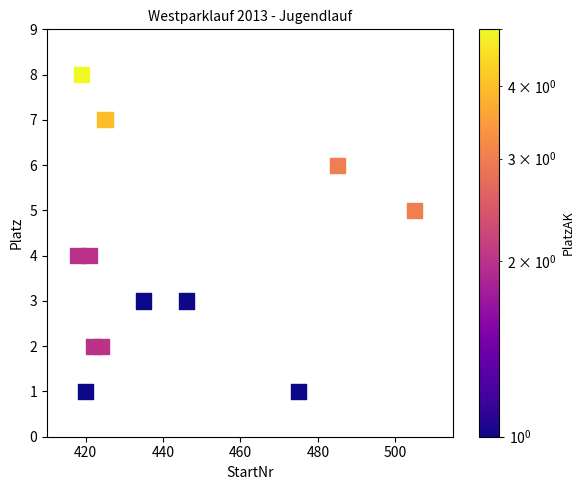

What is the average X value?

441